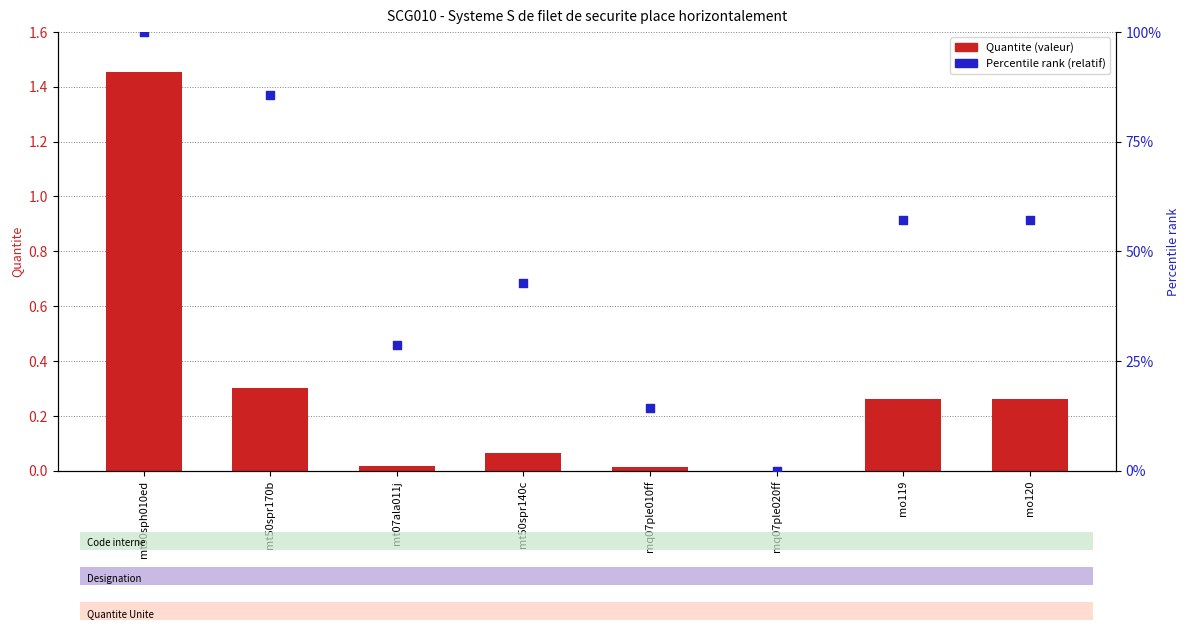

Is the value of Quantite at mt50sph010ed greater than the value of Percentile rank at mt50spr140c?

No